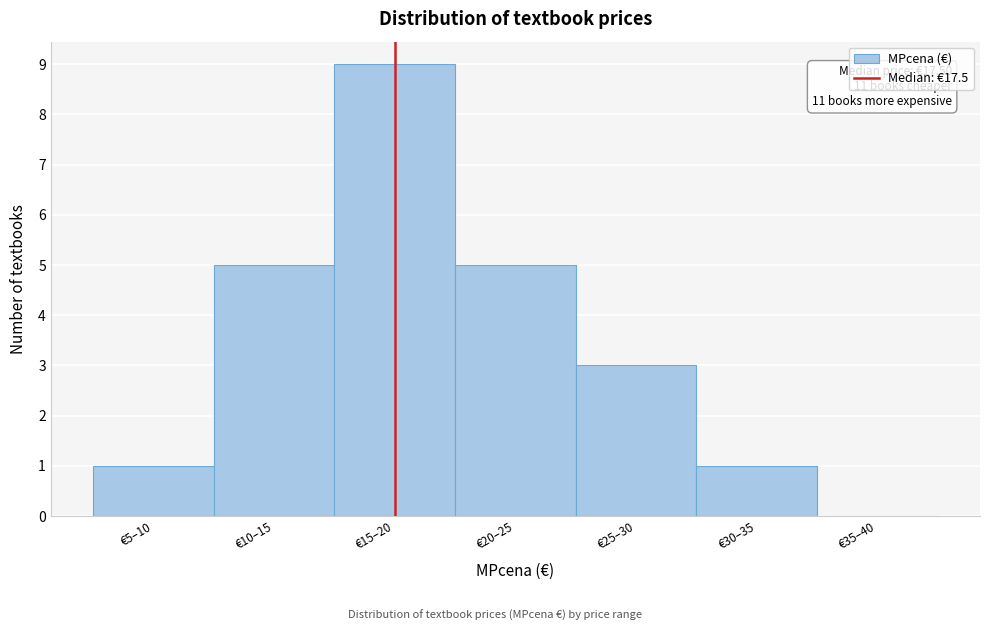

Reading right to left, what are all the values shown in this chart?

€35–40=0	€30–35=1	€25–30=3	€20–25=5	€15–20=9	€10–15=5	€5–10=1